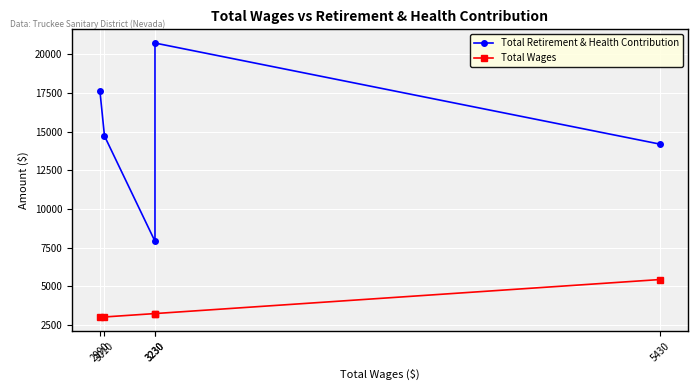

The Total Wages series shows 4235 at 3010. True or false?

False